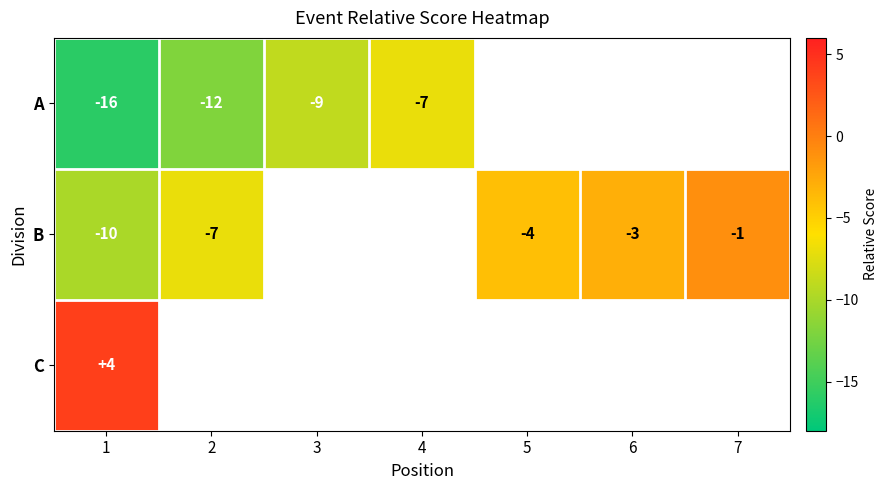

Is it true that B equals -4.3 at 6?

False